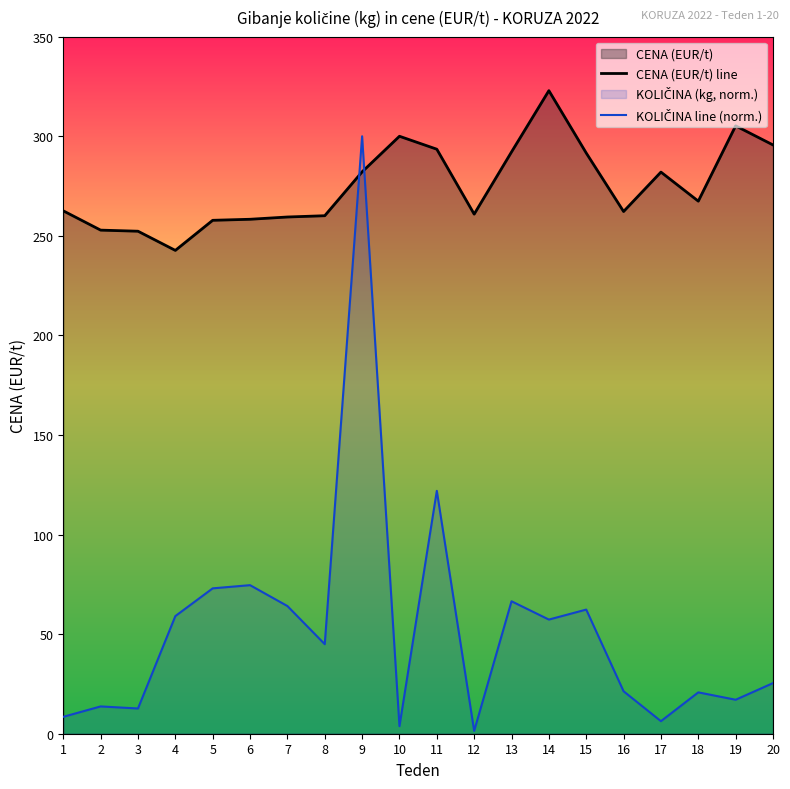

Where does the CENA (EUR/t) line series first go above 267?

9